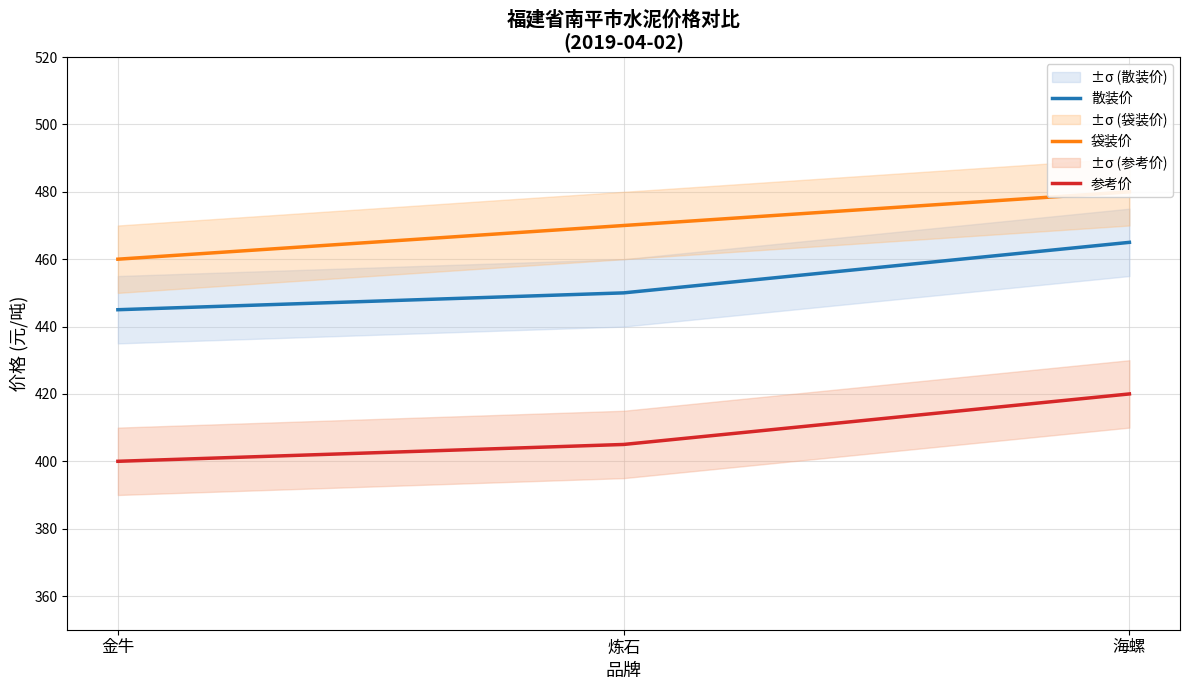

How many 袋装价 values are between 460 and 480?

3